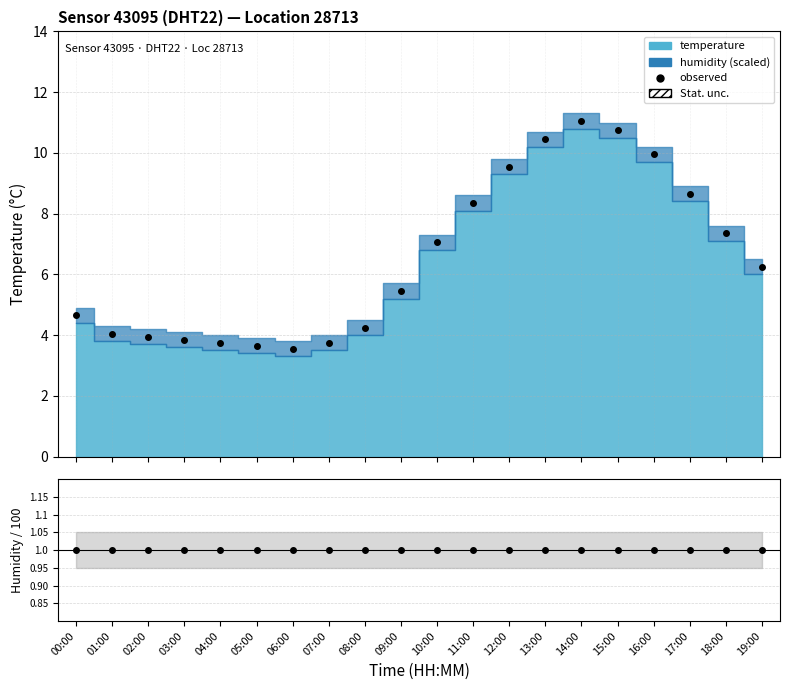

The observed series shows 10.4 at 13:00. True or false?

True